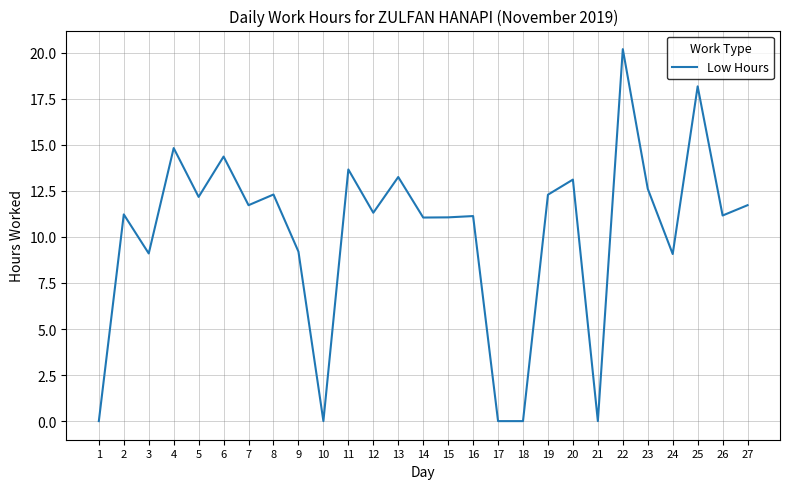

What is the maximum value shown in the chart?

20.2